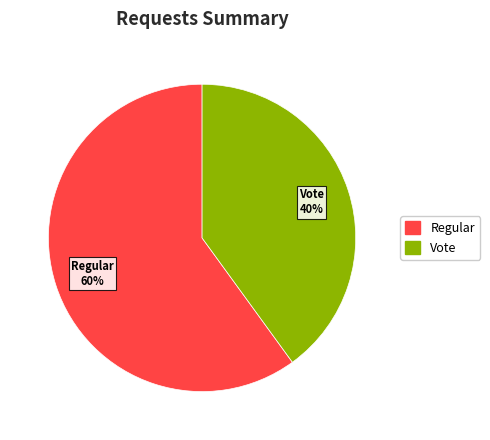

Which category has the smallest portion of the pie?

Vote